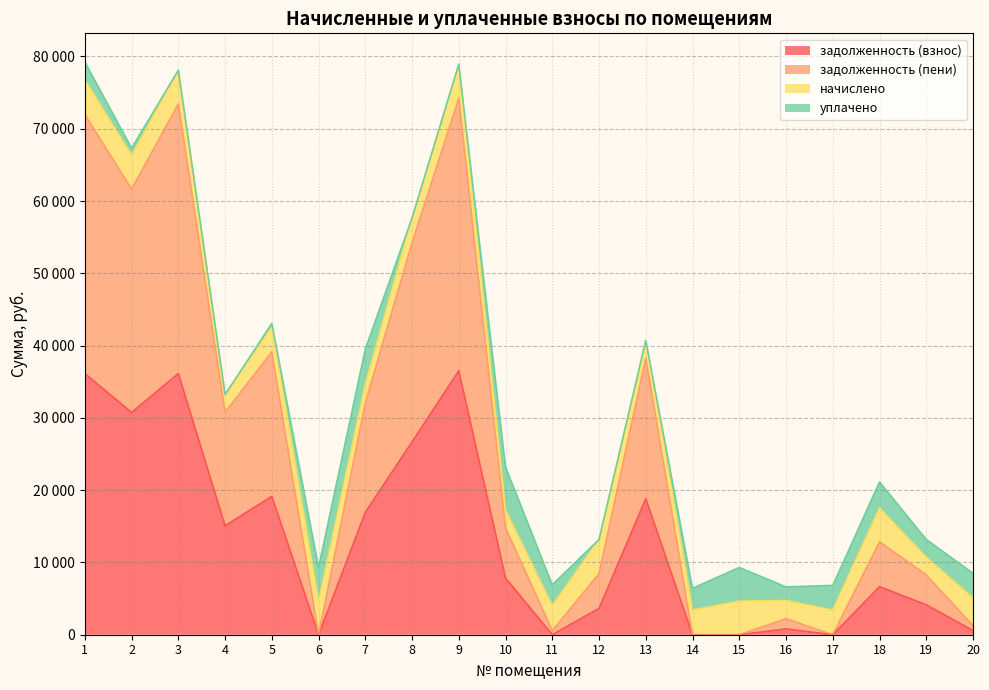

Is the value of задолженность (взнос) at 5 greater than the value of задолженность (пени) at 9?

No